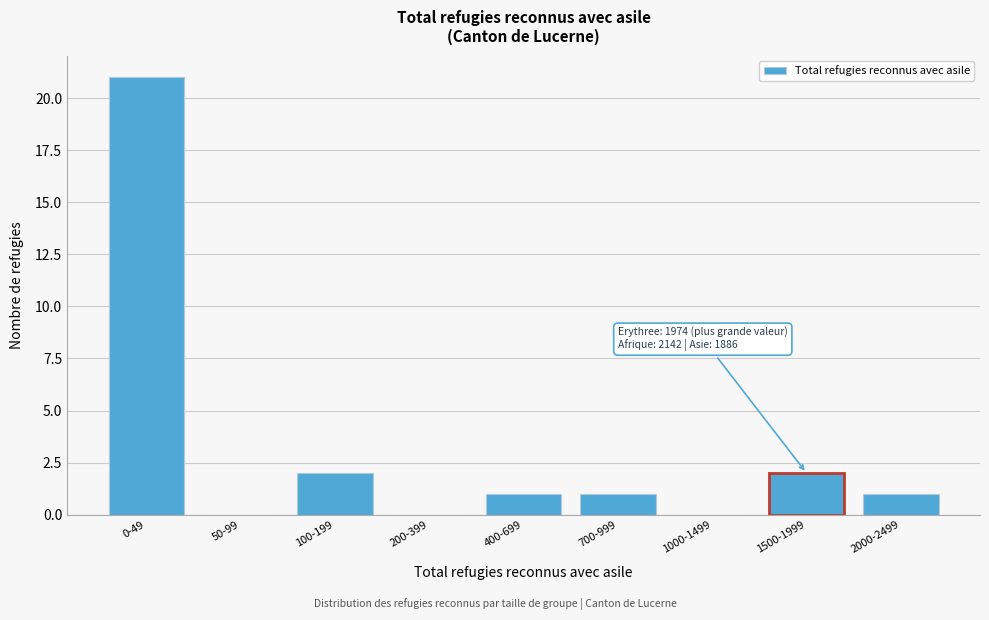

Reading left to right, transcribe all the data shown in this chart.

0-49=21	50-99=0	100-199=2	200-399=0	400-699=1	700-999=1	1000-1499=0	1500-1999=2	2000-2499=1